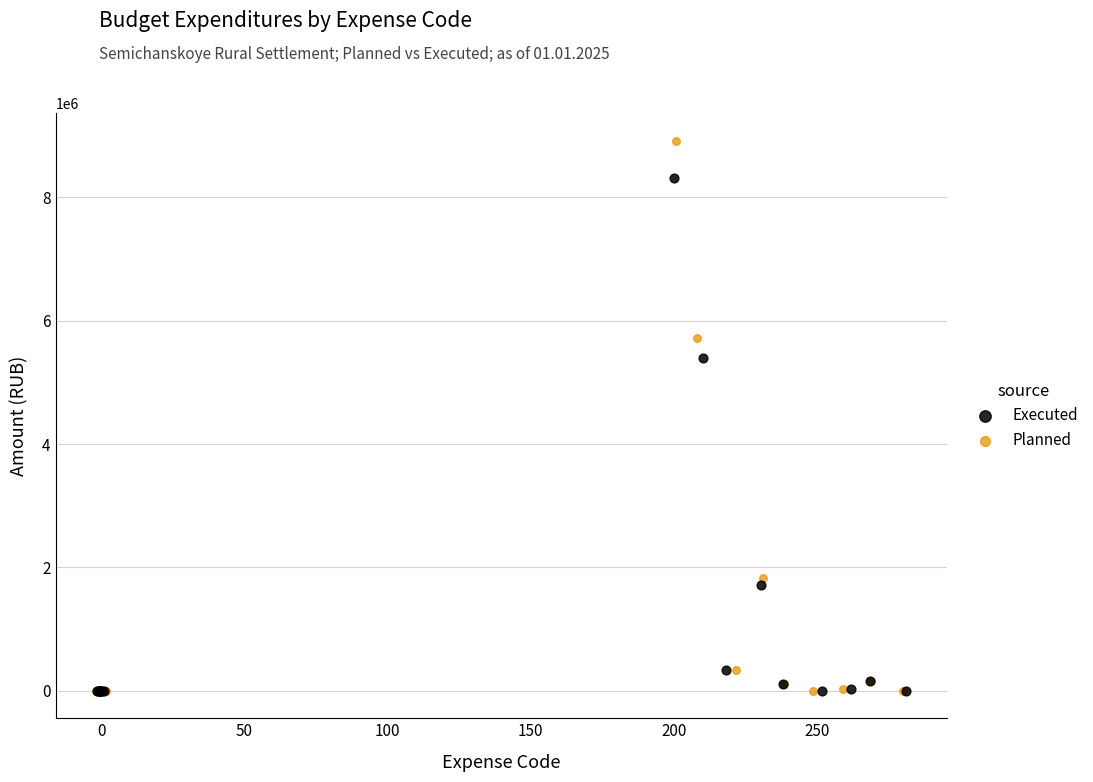

Which series reaches the maximum Y coordinate?

Planned